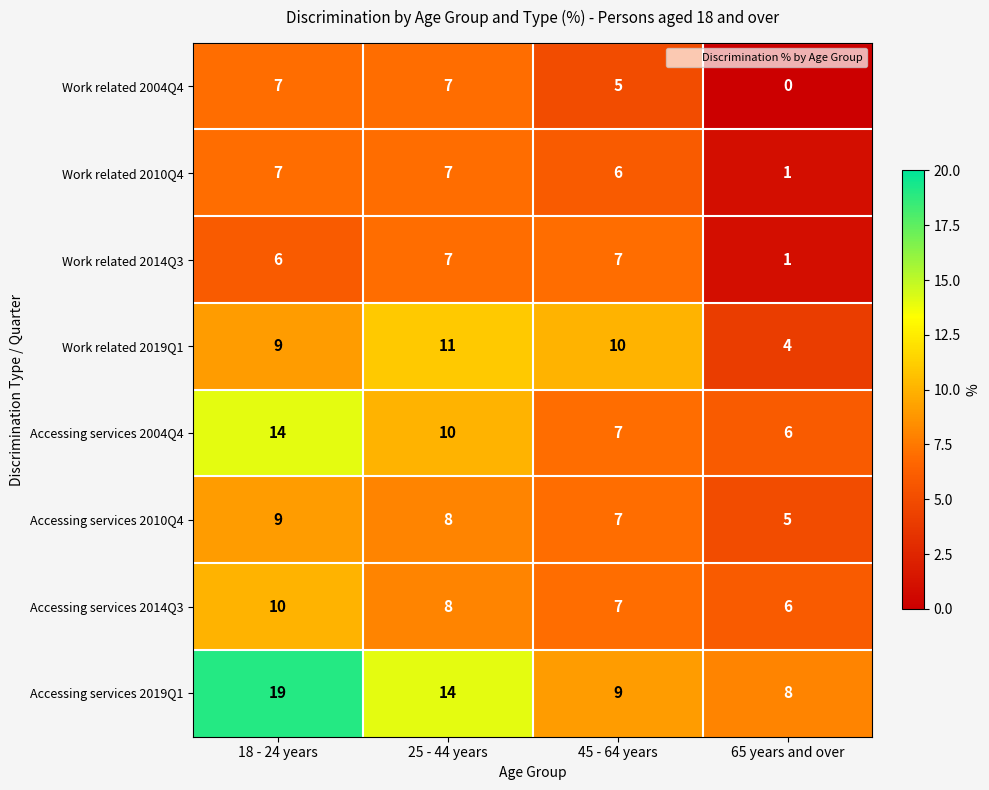

True or false: Accessing services 2004Q4 has a value of 8 at 65 years and over.

False